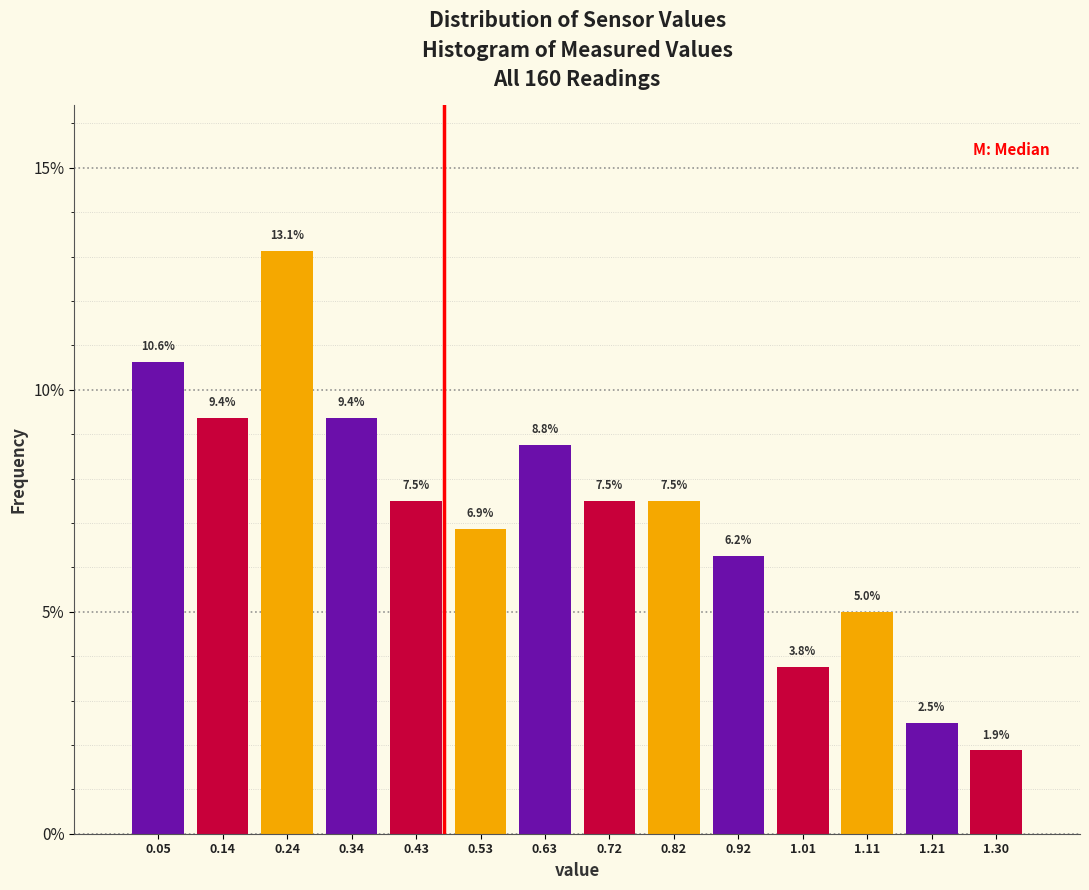

Reading left to right, transcribe this chart: for each bar, give the range it covers on the x-axis and its height. The bar edges are not printed on the chart, so give them approximately, as read against the axis.

0.00 to 0.10: 10.6
0.10 to 0.19: 9.4
0.19 to 0.29: 13.1
0.29 to 0.39: 9.4
0.39 to 0.48: 7.5
0.48 to 0.58: 6.9
0.58 to 0.68: 8.8
0.68 to 0.77: 7.5
0.77 to 0.87: 7.5
0.87 to 0.96: 6.2
0.96 to 1.06: 3.8
1.06 to 1.16: 5.0
1.16 to 1.25: 2.5
1.25 to 1.35: 1.9